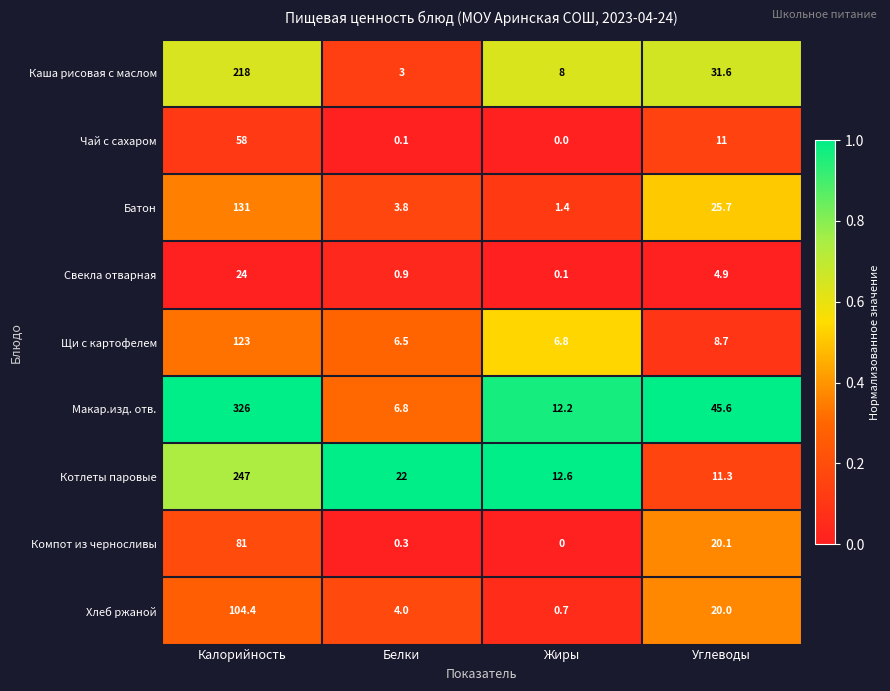

The value of Макар.изд. отв. at Жиры is 12.2. True or false?

True